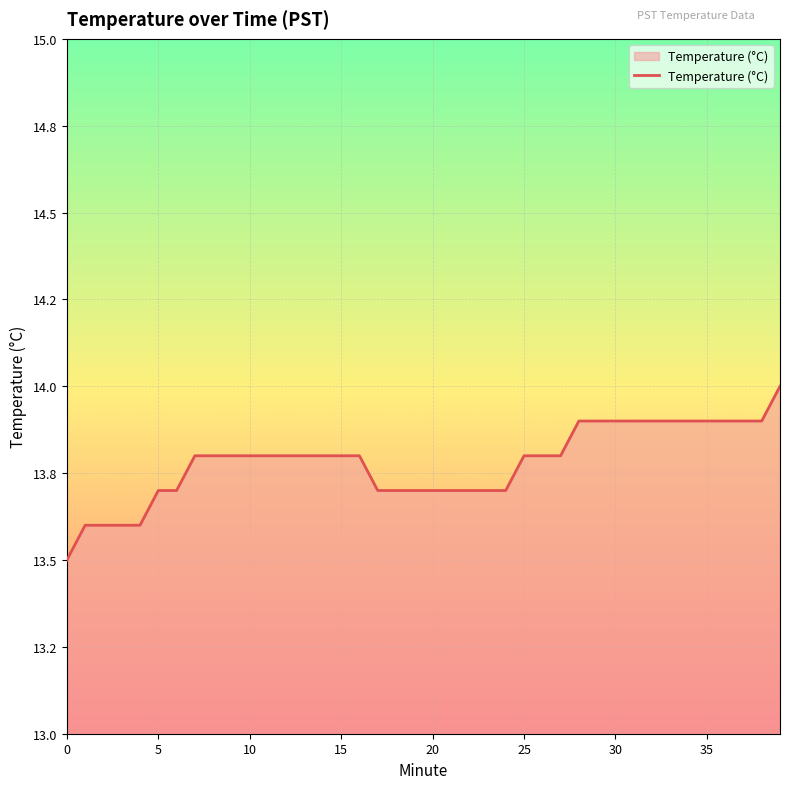

Reading right to left, extract all data points from this chart.

14.0	13.9	13.9	13.9	13.9	13.9	13.9	13.9	13.9	13.9	13.9	13.9	13.8	13.8	13.8	13.7	13.7	13.7	13.7	13.7	13.7	13.7	13.7	13.8	13.8	13.8	13.8	13.8	13.8	13.8	13.8	13.8	13.8	13.7	13.7	13.6	13.6	13.6	13.6	13.5